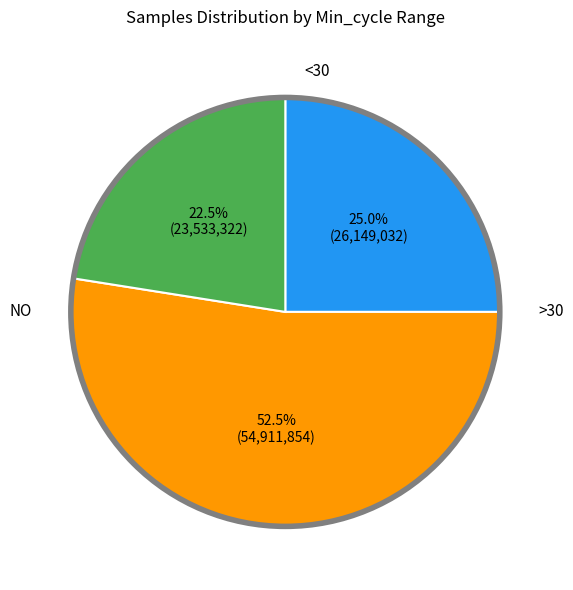

How many slices are in this pie chart?

3